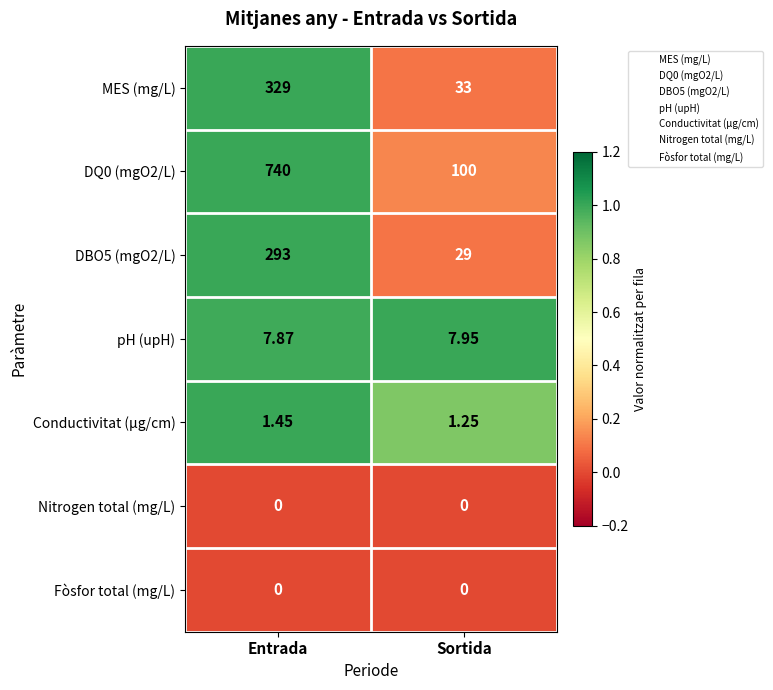

At which category is the sum across all series the highest?

Entrada